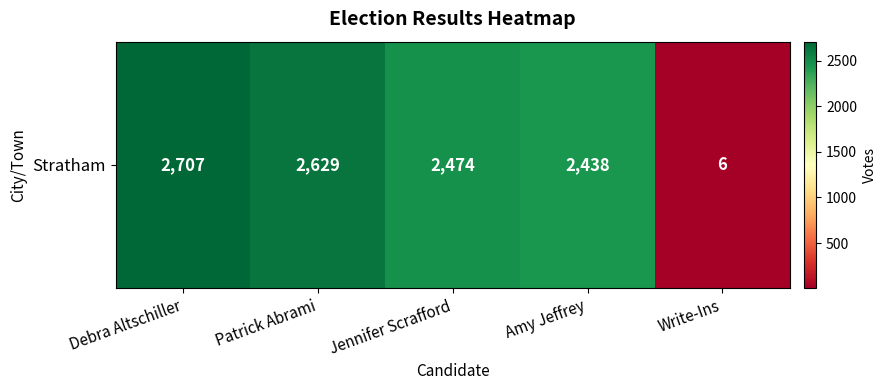

At which category does the chart reach its minimum across all series?

Write-Ins